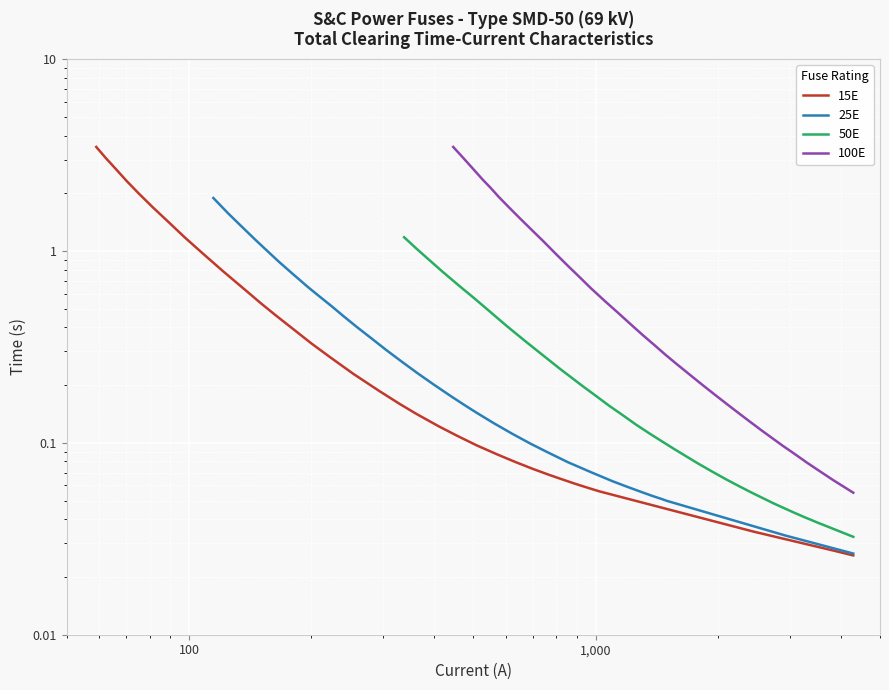

What are all the series names shown in the legend?

15E, 25E, 50E, 100E